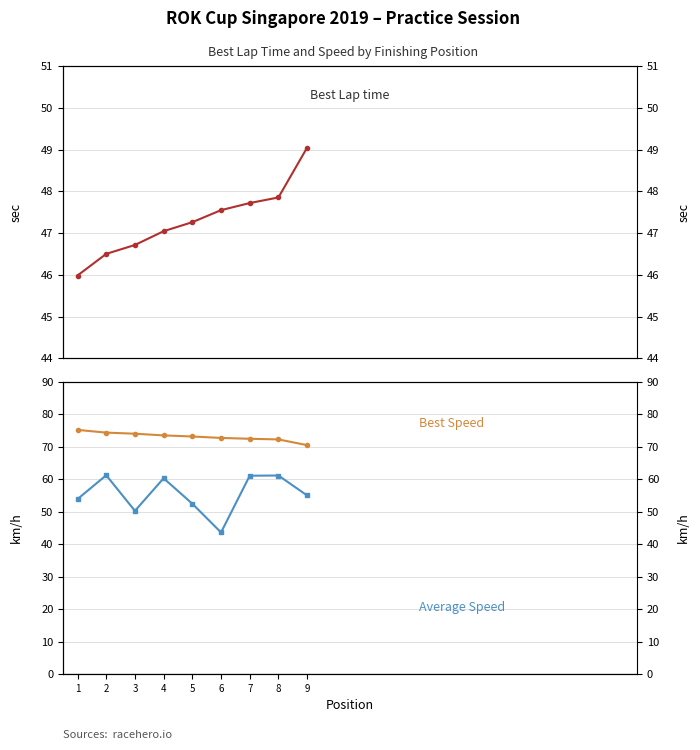

Which category has the lowest value across all series?

6